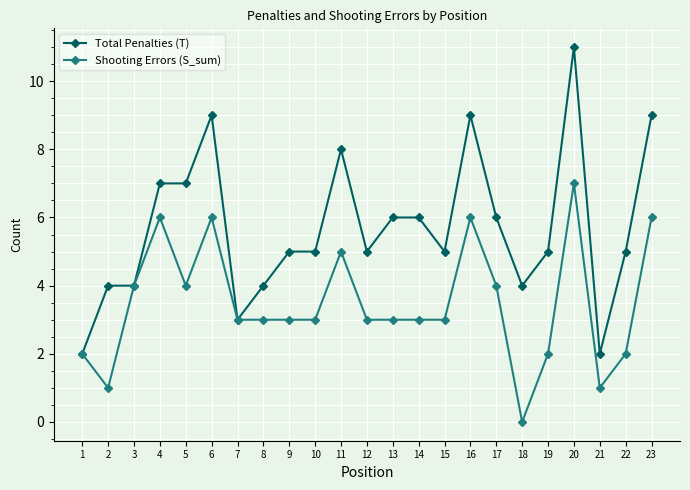

Reading left to right, extract all data points from this chart.

Total Penalties (T): 2	4	4	7	7	9	3	4	5	5	8	5	6	6	5	9	6	4	5	11	2	5	9
Shooting Errors (S_sum): 2	1	4	6	4	6	3	3	3	3	5	3	3	3	3	6	4	0	2	7	1	2	6